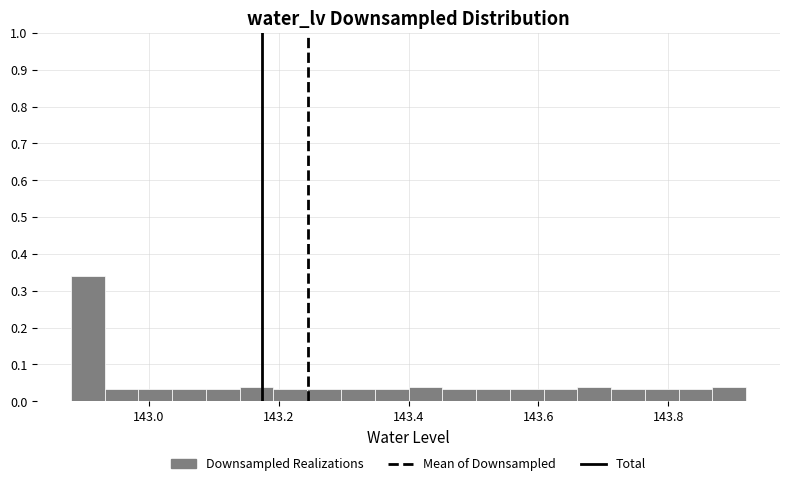

Around what value on the x-axis is the tallest bar? Give the approximate position of its centre, as read against the axis.

142.90